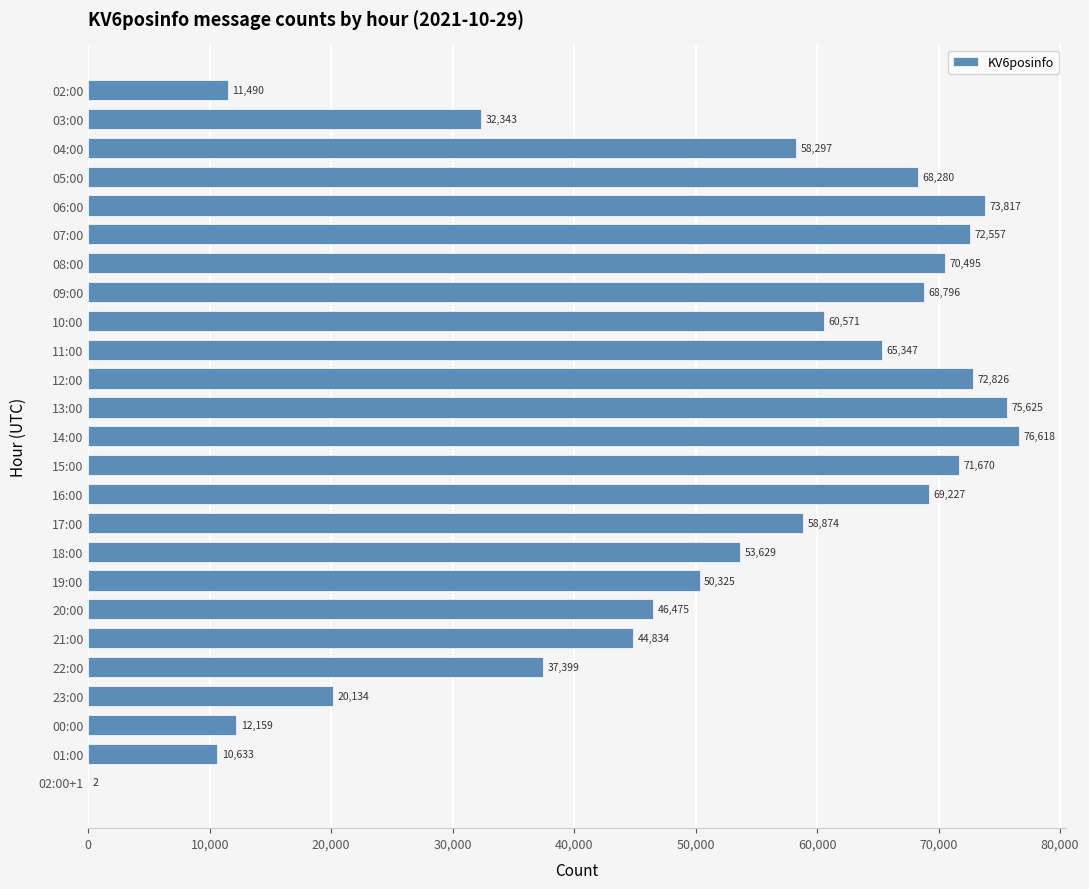

Are the bars horizontal?

Yes